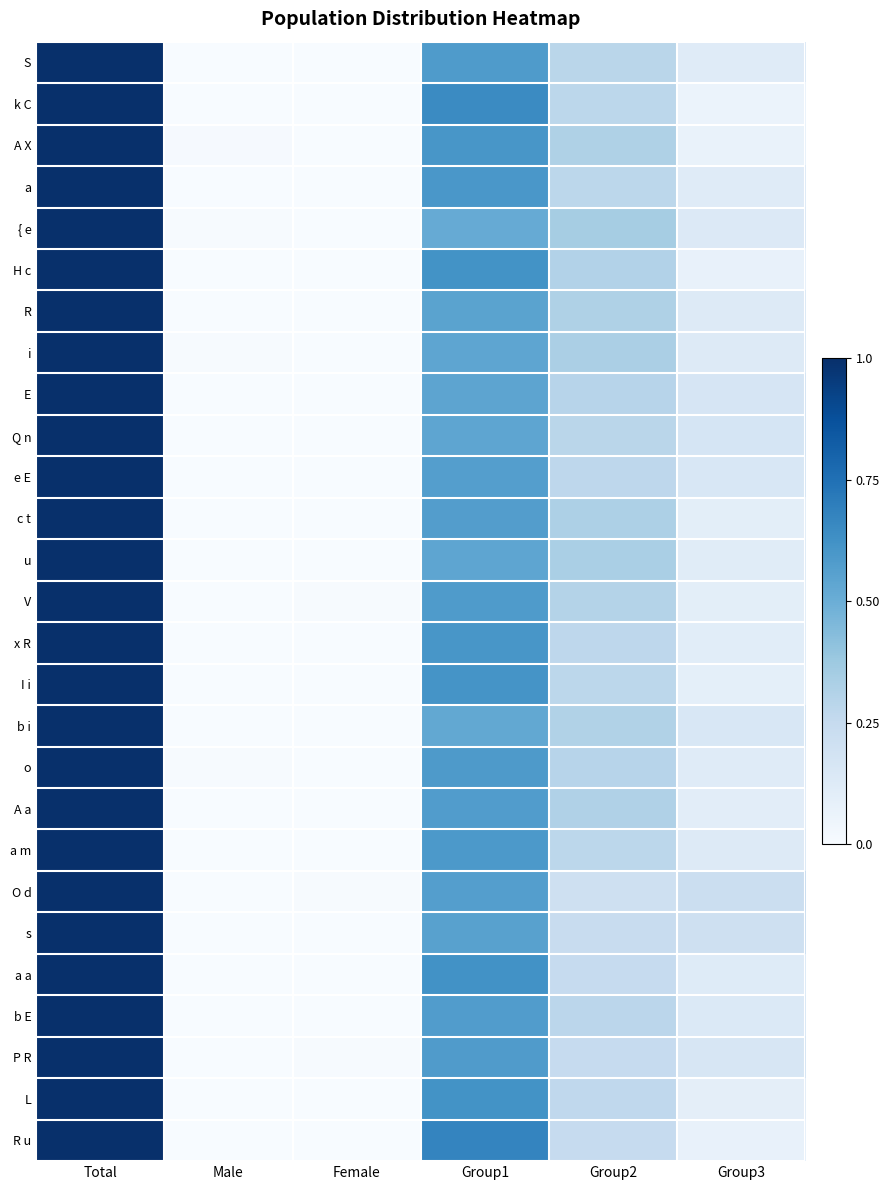

Reading right to left, list all the values displayed in this chart.

S: Group3=0.1	Group2=0.3	Group1=0.6	Female=0.0	Male=0.0	Total=1.0
k C: Group3=0.1	Group2=0.3	Group1=0.7	Female=0.0	Male=0.0	Total=1.0
A X: Group3=0.1	Group2=0.3	Group1=0.6	Female=0.0	Male=0.0	Total=1.0
a: Group3=0.1	Group2=0.3	Group1=0.6	Female=0.0	Male=0.0	Total=1.0
{ e: Group3=0.1	Group2=0.4	Group1=0.5	Female=0.0	Male=0.0	Total=1.0
H c: Group3=0.1	Group2=0.3	Group1=0.6	Female=0.0	Male=0.0	Total=1.0
R: Group3=0.1	Group2=0.3	Group1=0.5	Female=0.0	Male=0.0	Total=1.0
i: Group3=0.1	Group2=0.3	Group1=0.5	Female=0.0	Male=0.0	Total=1.0
E: Group3=0.2	Group2=0.3	Group1=0.5	Female=0.0	Male=0.0	Total=1.0
Q n: Group3=0.2	Group2=0.3	Group1=0.5	Female=0.0	Male=0.0	Total=1.0
e E: Group3=0.2	Group2=0.3	Group1=0.6	Female=0.0	Male=0.0	Total=1.0
c t: Group3=0.1	Group2=0.3	Group1=0.6	Female=0.0	Male=0.0	Total=1.0
u: Group3=0.1	Group2=0.3	Group1=0.5	Female=0.0	Male=0.0	Total=1.0
V: Group3=0.1	Group2=0.3	Group1=0.6	Female=0.0	Male=0.0	Total=1.0
x R: Group3=0.1	Group2=0.3	Group1=0.6	Female=0.0	Male=0.0	Total=1.0
I i: Group3=0.1	Group2=0.3	Group1=0.6	Female=0.0	Male=0.0	Total=1.0
b i: Group3=0.2	Group2=0.3	Group1=0.5	Female=0.0	Male=0.0	Total=1.0
o: Group3=0.1	Group2=0.3	Group1=0.6	Female=0.0	Male=0.0	Total=1.0
A a: Group3=0.1	Group2=0.3	Group1=0.6	Female=0.0	Male=0.0	Total=1.0
a m: Group3=0.1	Group2=0.3	Group1=0.6	Female=0.0	Male=0.0	Total=1.0
O d: Group3=0.2	Group2=0.2	Group1=0.6	Female=0.0	Male=0.0	Total=1.0
s: Group3=0.2	Group2=0.2	Group1=0.6	Female=0.0	Male=0.0	Total=1.0
a a: Group3=0.1	Group2=0.2	Group1=0.6	Female=0.0	Male=0.0	Total=1.0
b E: Group3=0.1	Group2=0.3	Group1=0.6	Female=0.0	Male=0.0	Total=1.0
P R: Group3=0.2	Group2=0.2	Group1=0.6	Female=0.0	Male=0.0	Total=1.0
L: Group3=0.1	Group2=0.3	Group1=0.6	Female=0.0	Male=0.0	Total=1.0
R u: Group3=0.1	Group2=0.2	Group1=0.7	Female=0.0	Male=0.0	Total=1.0